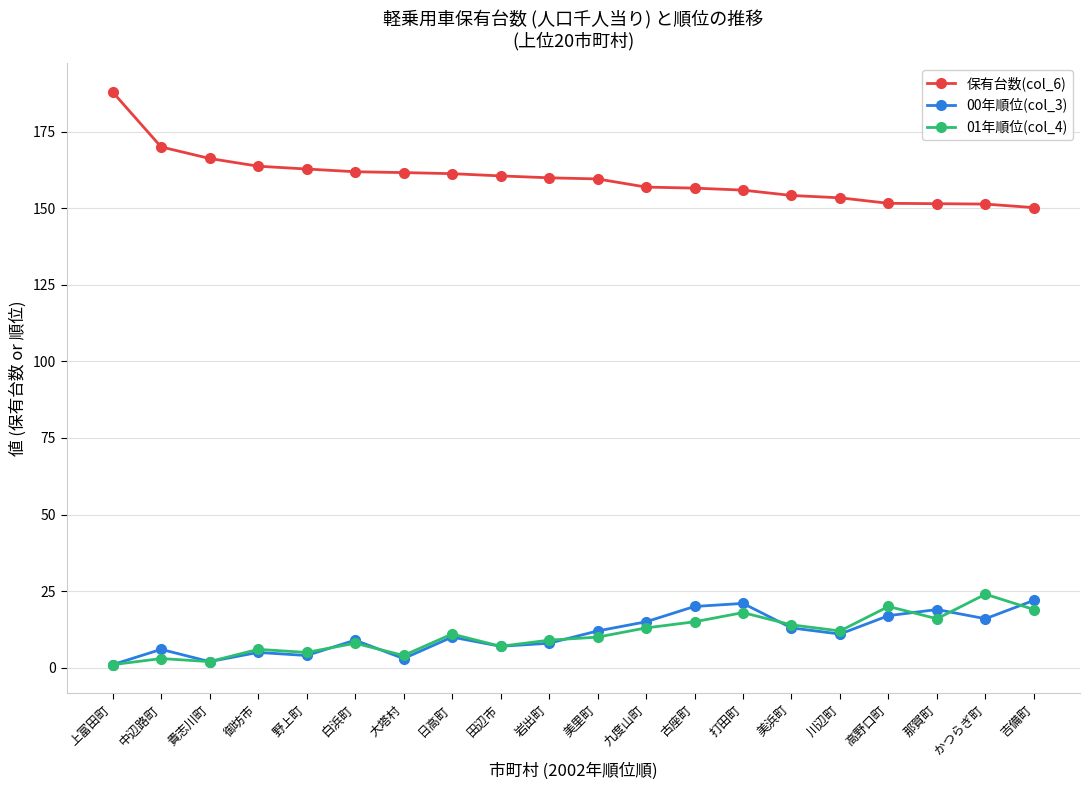

True or false: 01年順位(col_4) has more than 2 points higher than both neighbors.

True